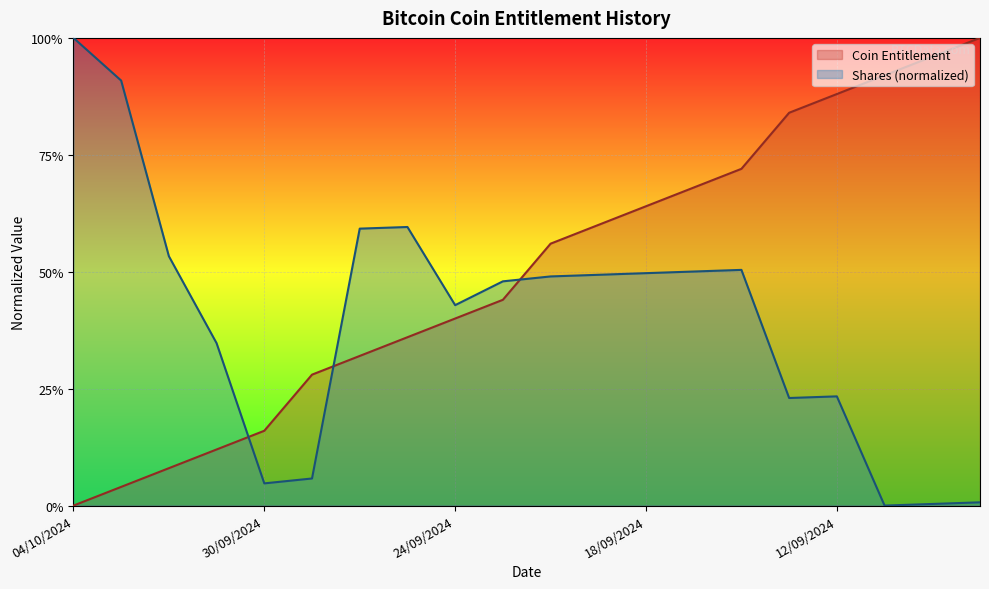

Does the chart display data point markers on the line(s)?

No